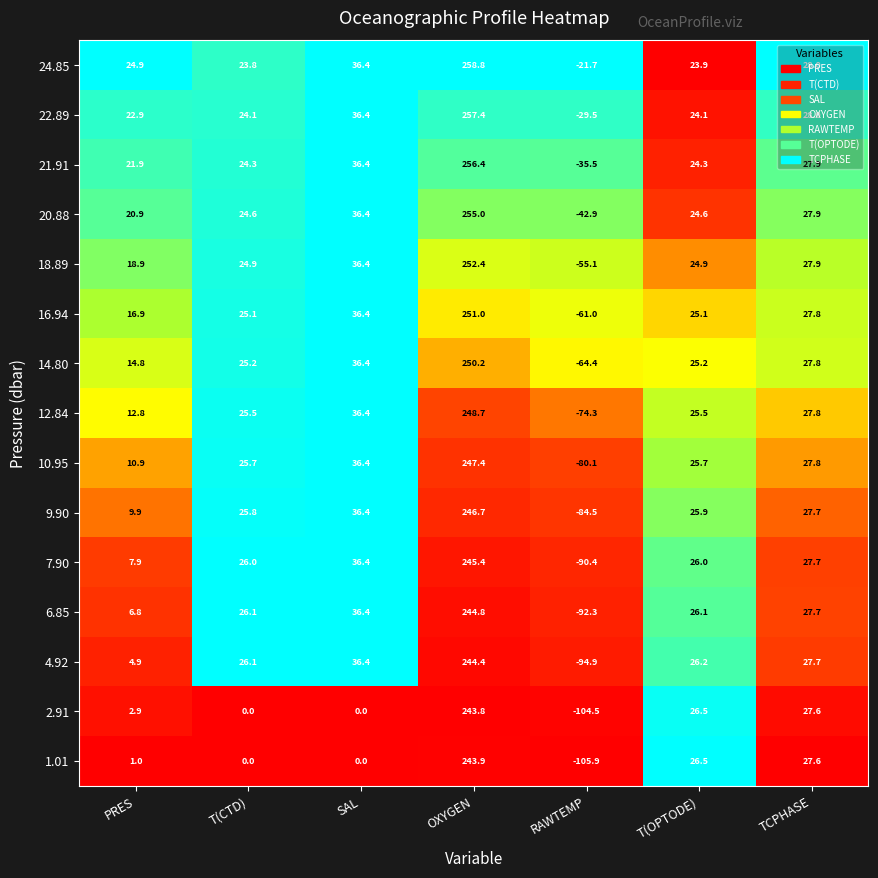

The value of 18.89 at TCPHASE is 27.9. True or false?

True